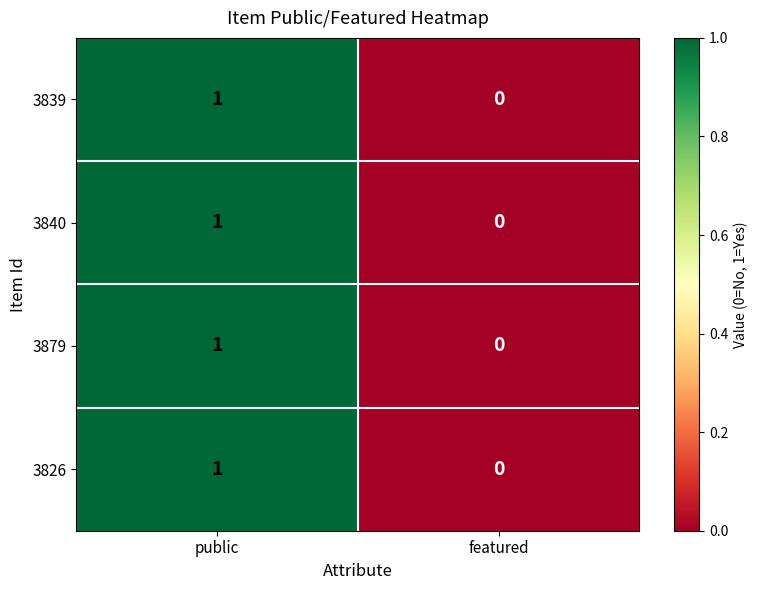

Reading left to right, what are all the values shown in this chart?

3839: public=1	featured=0
3840: public=1	featured=0
3879: public=1	featured=0
3826: public=1	featured=0